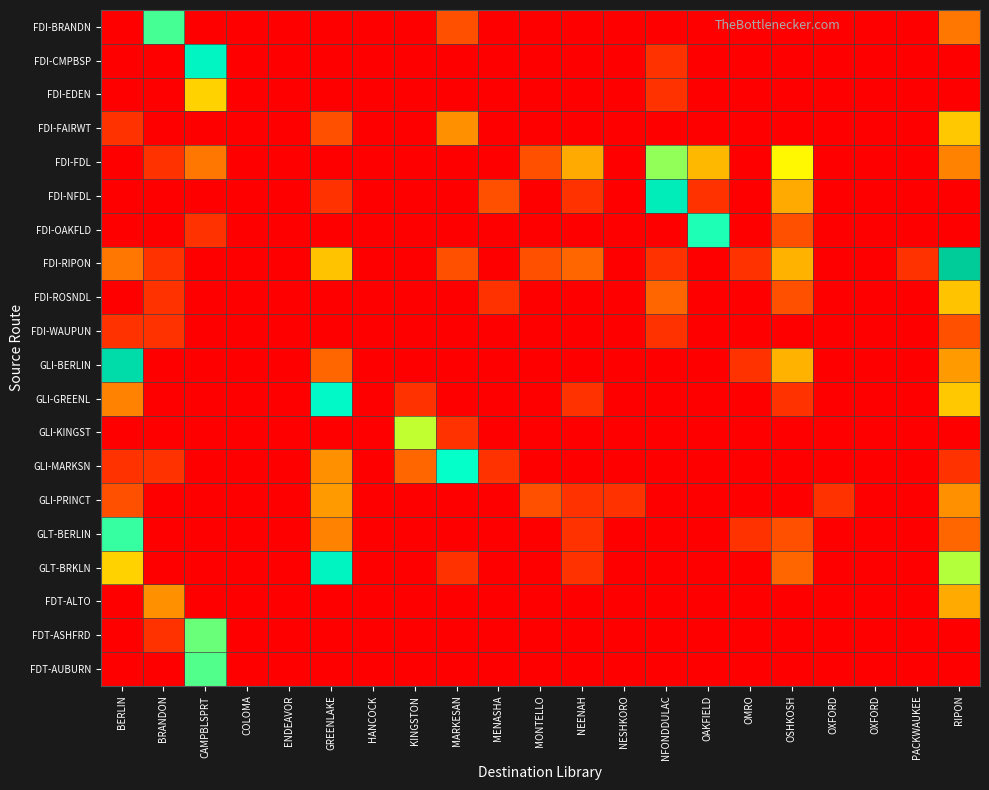

Which series changed the most between OMRO and OXFORD?

FDI-RIPON